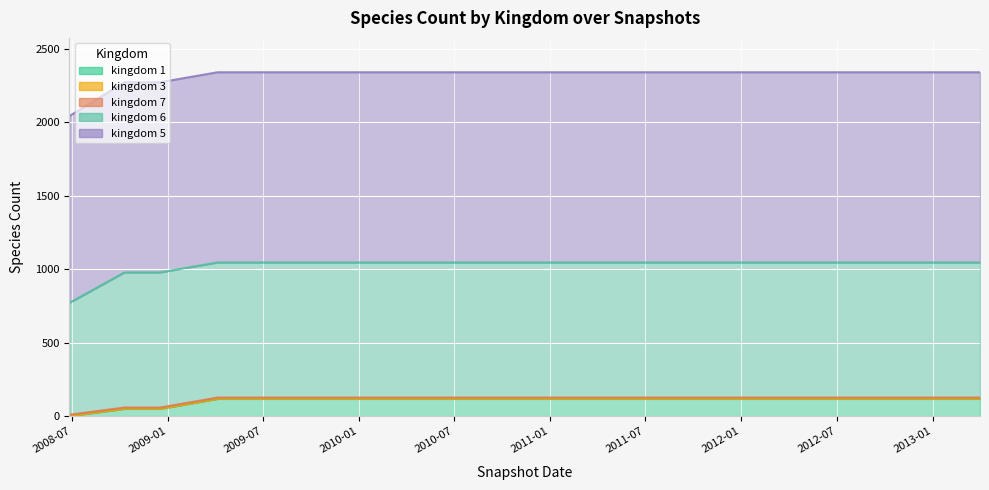

What is the difference between the highest and lowest values at 15?

1294